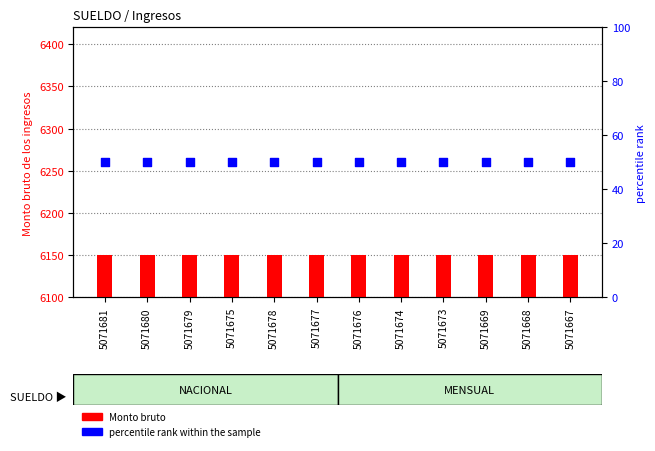

What are all the series names shown in the legend?

Monto bruto, percentile rank within the sample